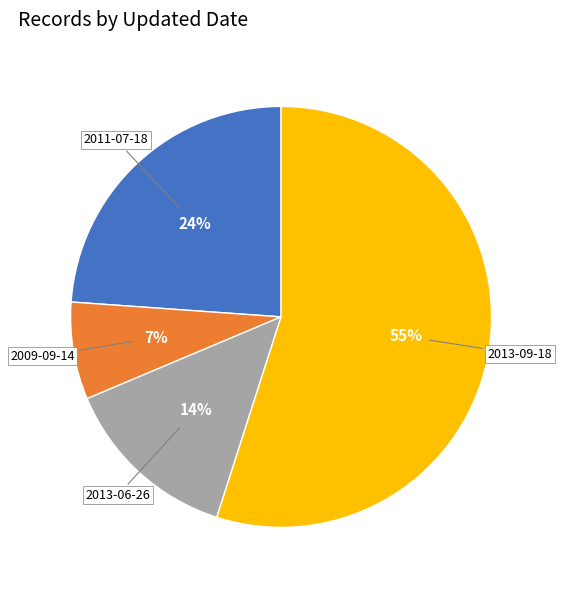

Combined, do 2011-07-18 and 2009-09-14 account for over 50%?

No